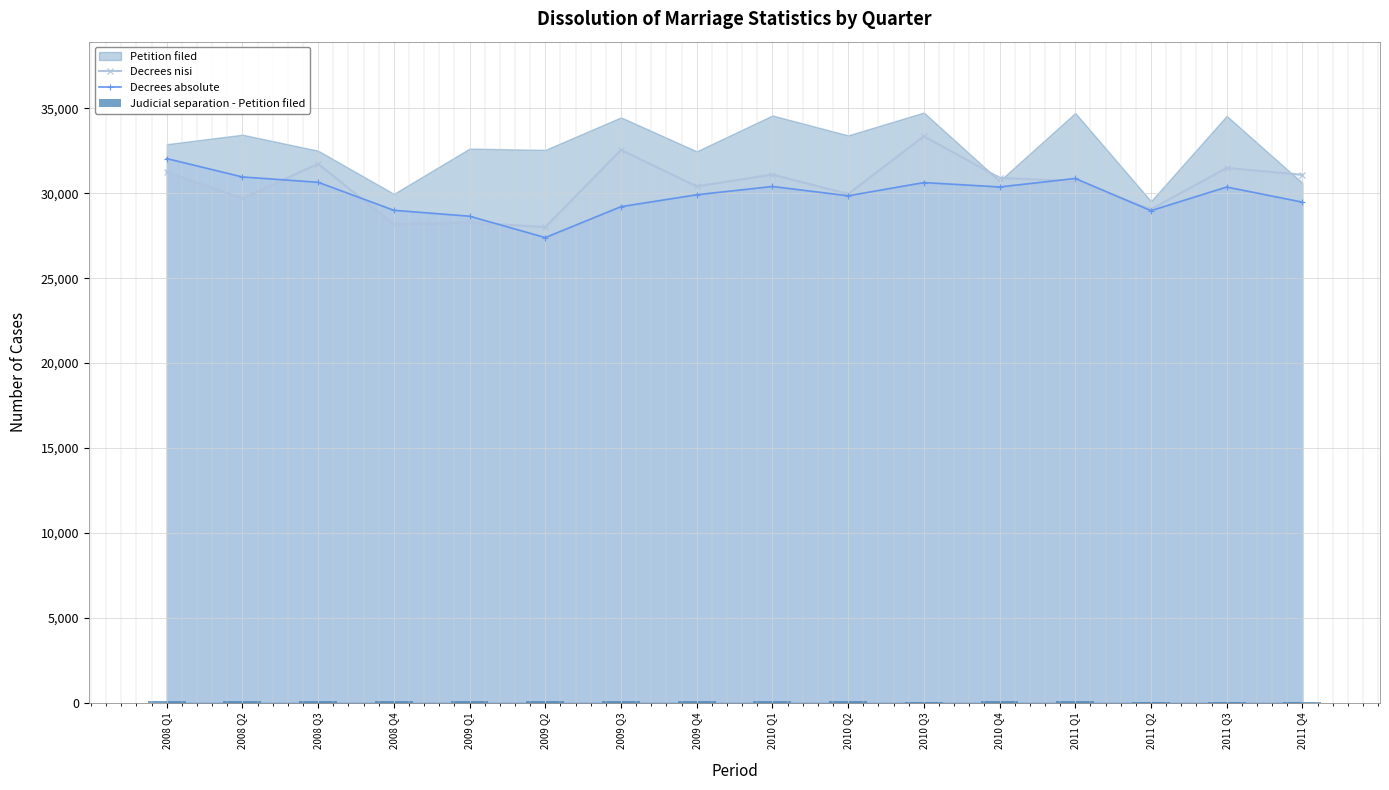

What is the approximate value of Decrees nisi at 2010 Q1, to the nearest 50?

31100